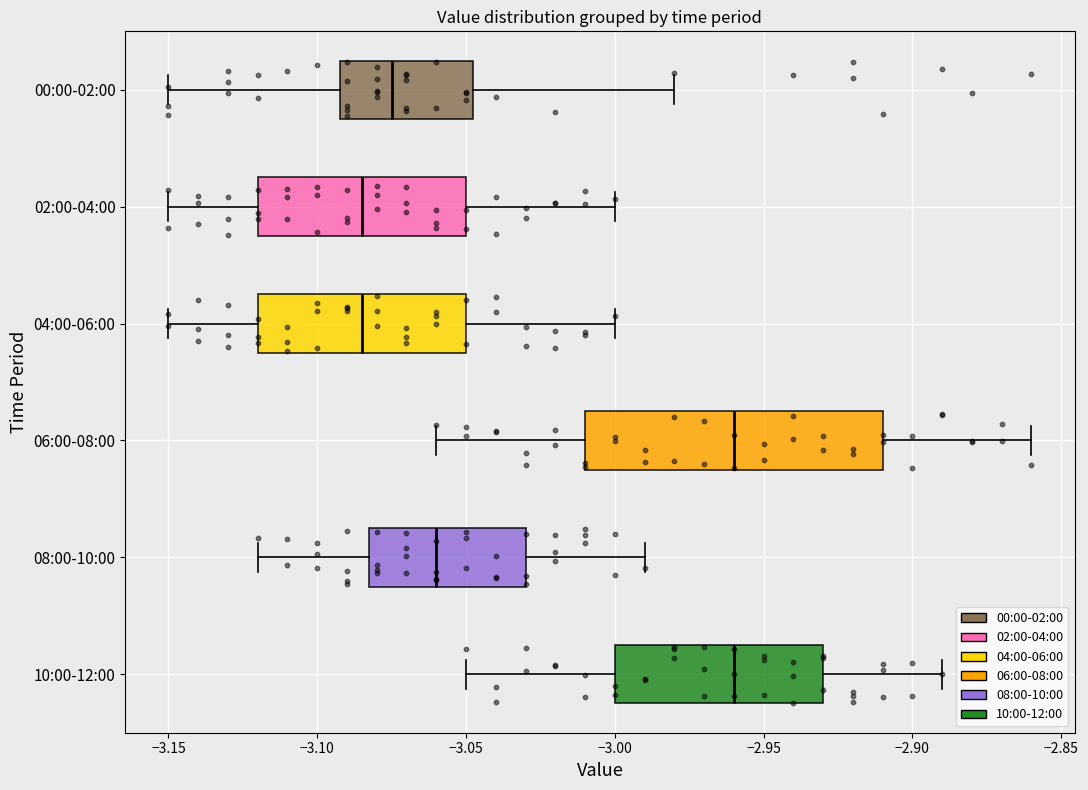

Reading bottom to top, transcribe this box plot: for each box, give where its median line is, the range the box spans, and where its two whiskers end, as read against the x-axis. The values are not printed on the chart, so give them approximately, as read against the axis.

10:00-12:00: median -2.960, box -3.000 to -2.930, whiskers -3.050 to -2.890
08:00-10:00: median -3.060, box -3.080 to -3.030, whiskers -3.120 to -2.990
06:00-08:00: median -2.960, box -3.010 to -2.910, whiskers -3.060 to -2.860
04:00-06:00: median -3.085, box -3.120 to -3.050, whiskers -3.150 to -3.000
02:00-04:00: median -3.085, box -3.120 to -3.050, whiskers -3.150 to -3.000
00:00-02:00: median -3.075, box -3.090 to -3.045, whiskers -3.150 to -2.980